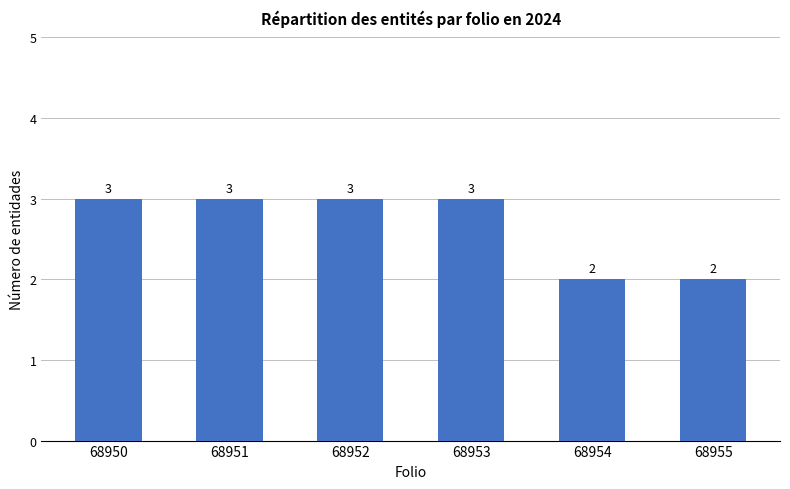

What is the maximum value shown in the chart?

3